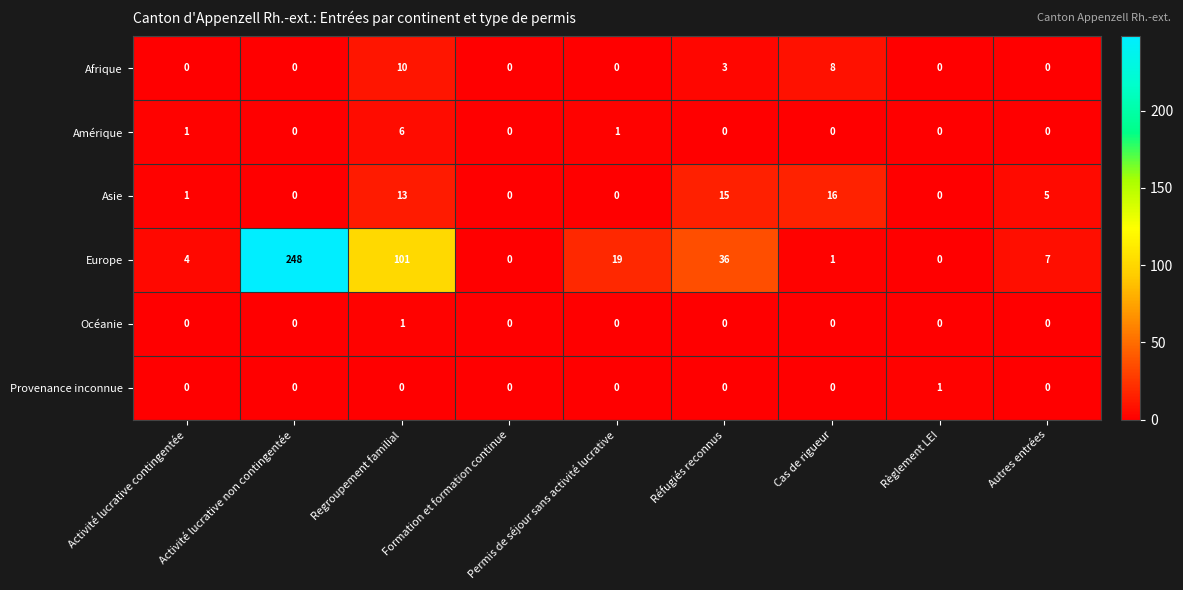

Where does the Europe series first go above 7?

Activité lucrative non contingentée